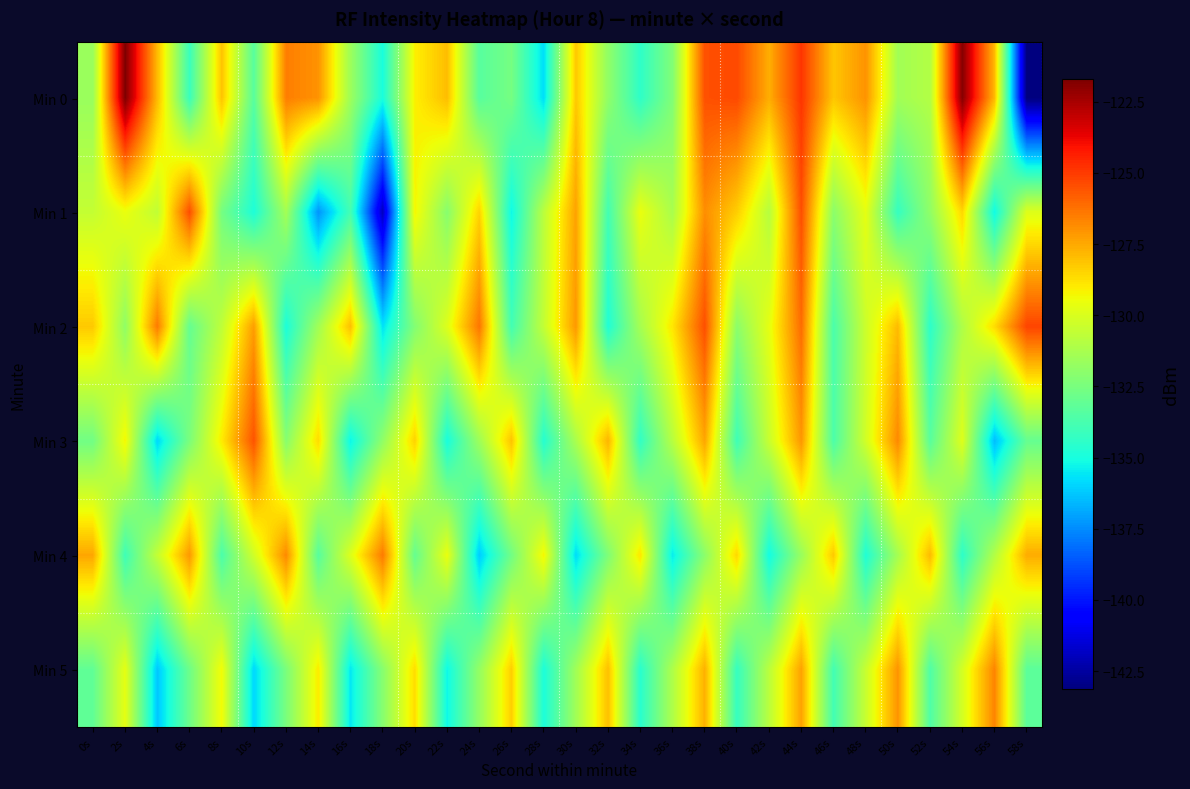

Which category has the highest value across all series?

2s